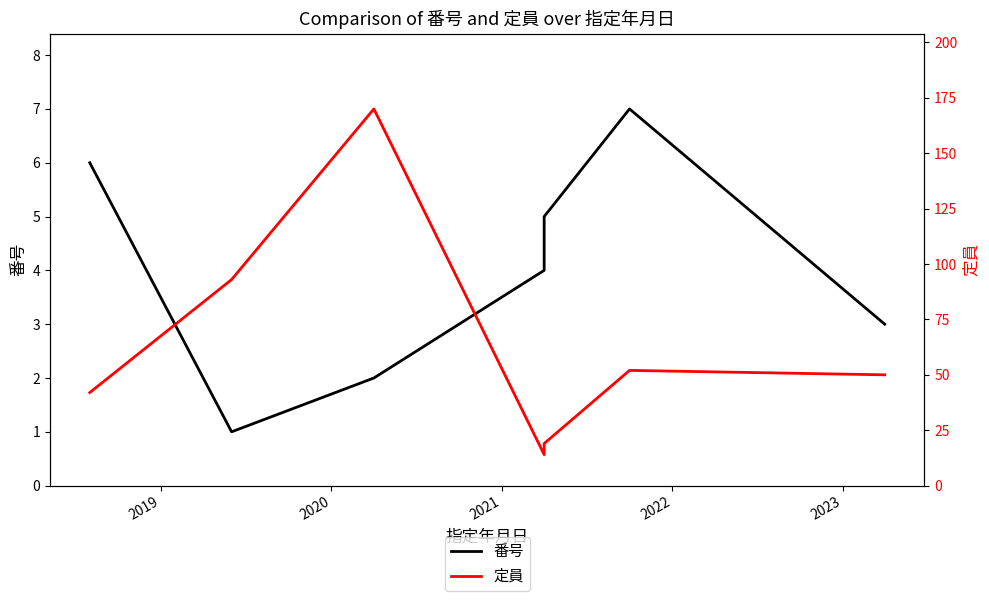

How many lines are shown in the chart?

2